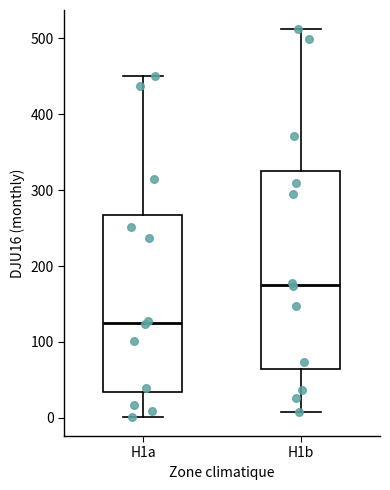

Reading left to right, transcribe this box plot: for each box, give where its median line is, the range the box spans, and where its two whiskers end, as read against the y-axis. The values are not printed on the chart, so give them approximately, as read against the axis.

H1a: median 130, box 30 to 270, whiskers 0 to 450
H1b: median 180, box 60 to 330, whiskers 10 to 510